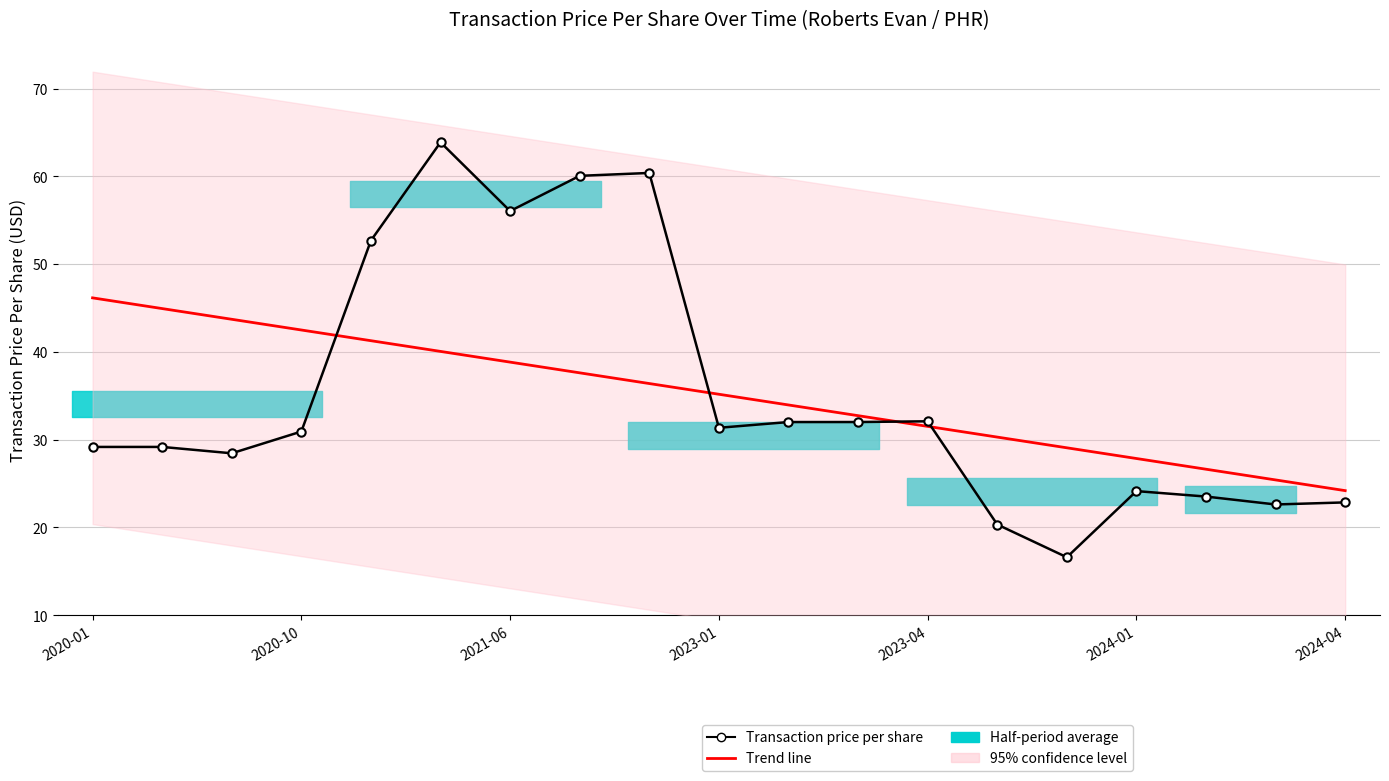

How many data points in Transaction price per share are less than 30?

9